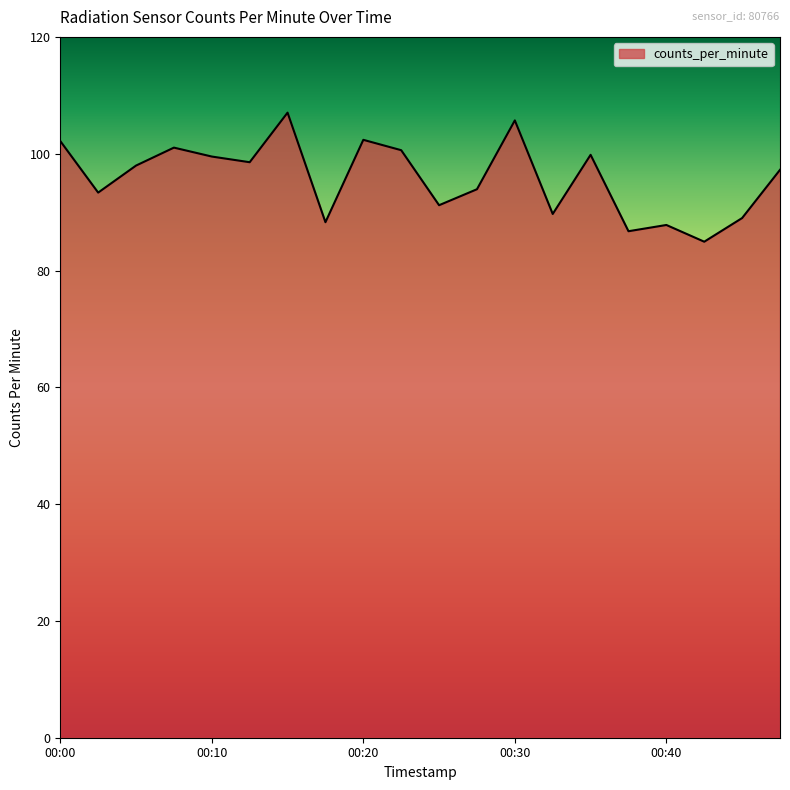

What is the smallest value displayed?

84.9